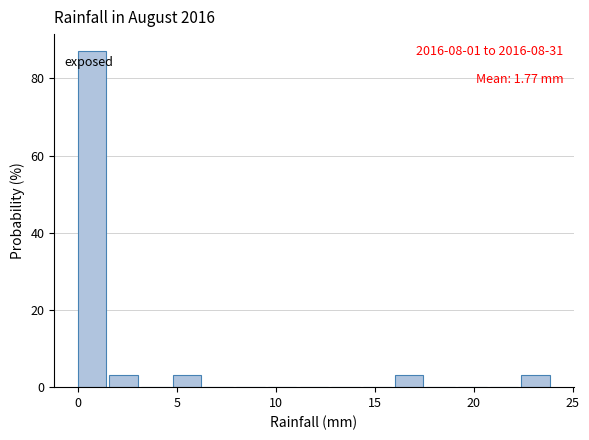

Read against the x-axis, roughly where is the centre of the tallest bar?

0.5